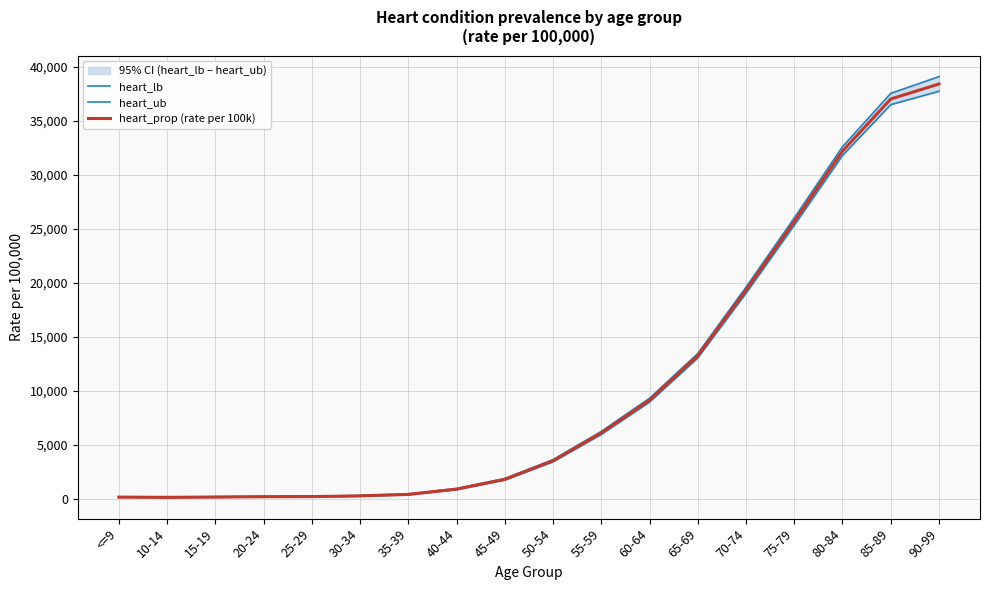

Where is the first local minimum for heart_lb?

10-14